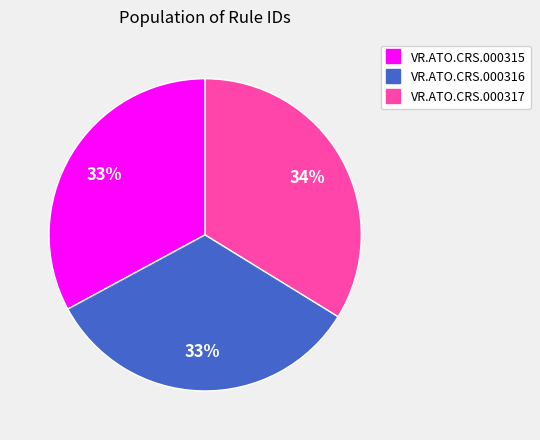

To the nearest percent, what percentage of the pie is VR.ATO.CRS.000317?

34%